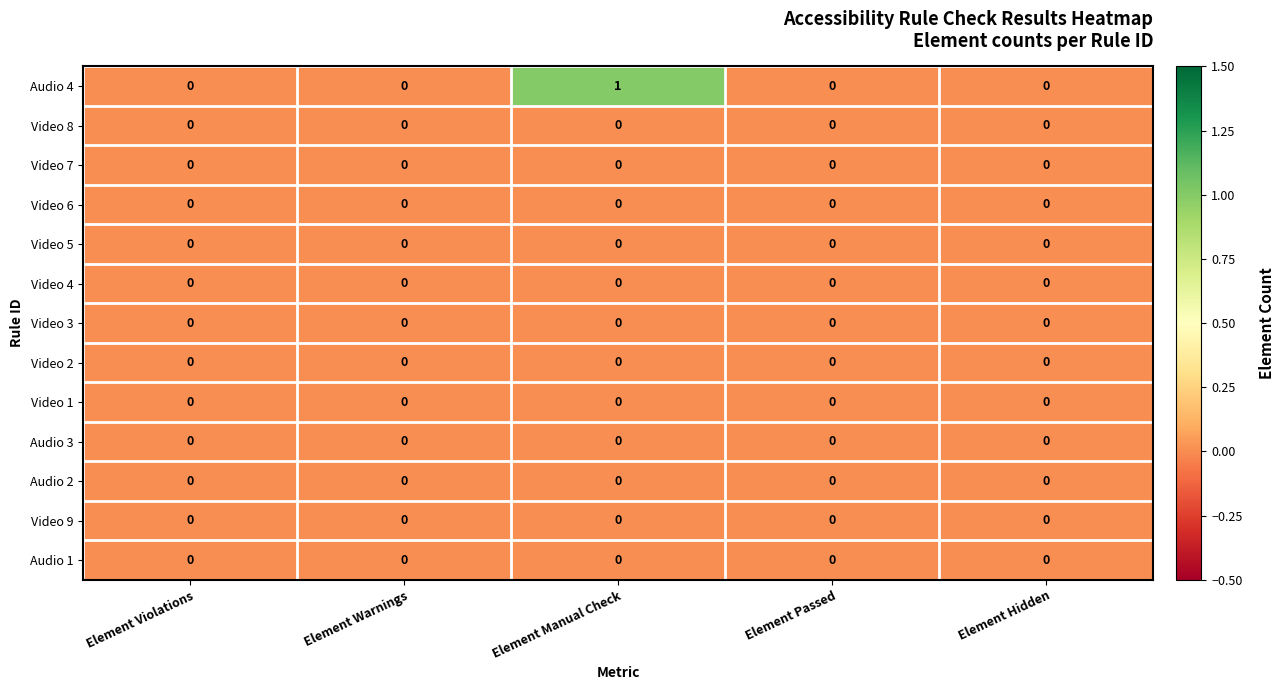

Which series has the largest range (max minus min)?

row_0